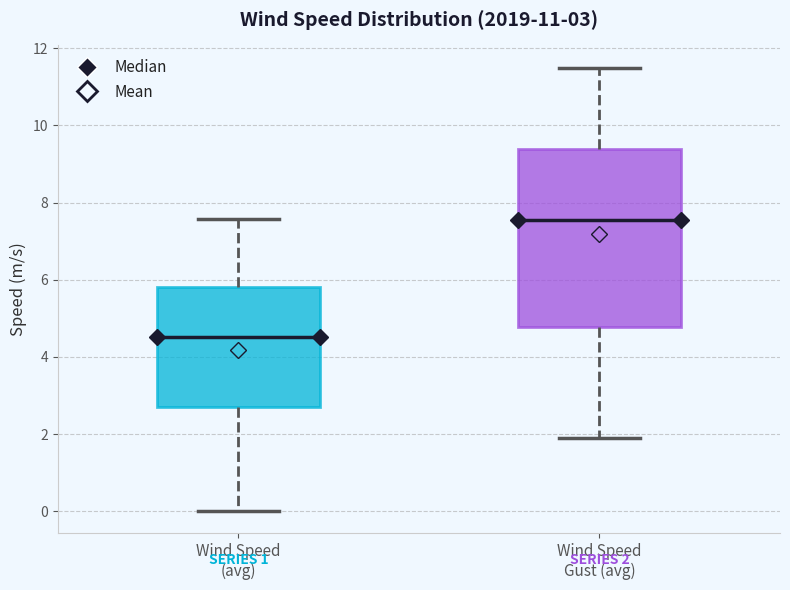

Which box has the lowest median line?

Wind Speed (avg)